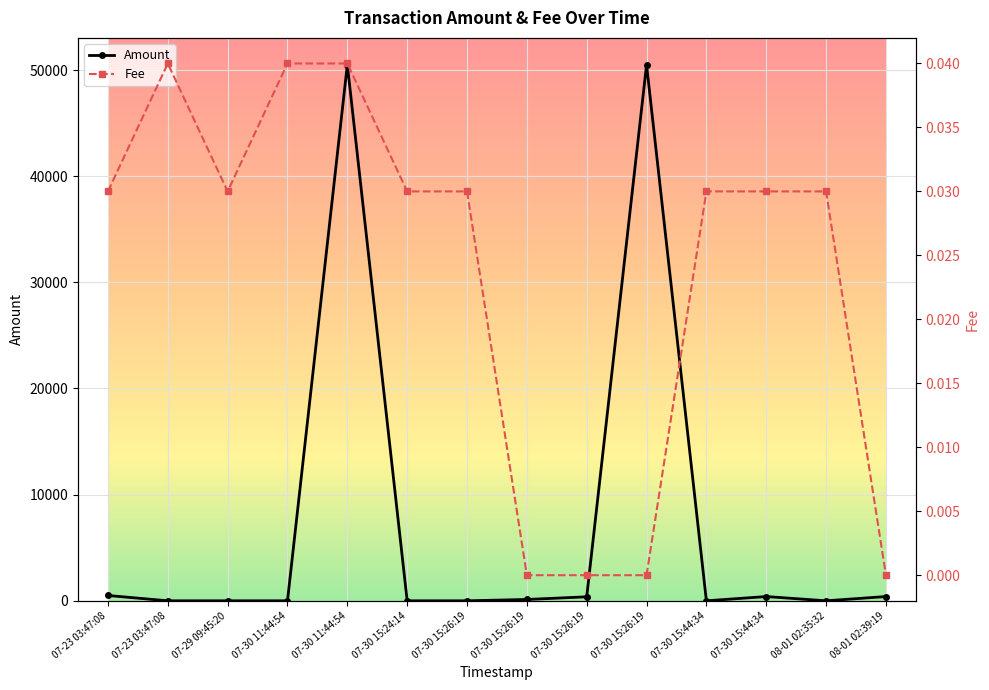

True or false: Amount and Fee intersect in this chart.

True